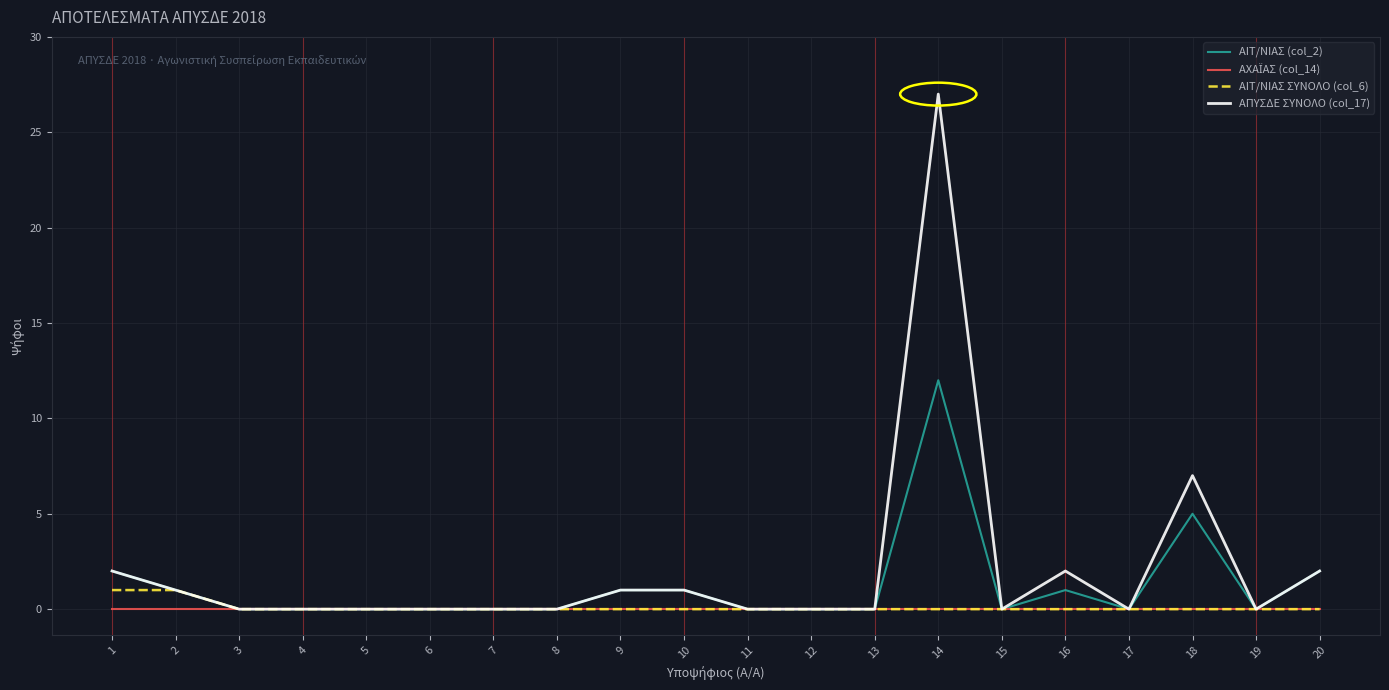

How many lines are shown in the chart?

4